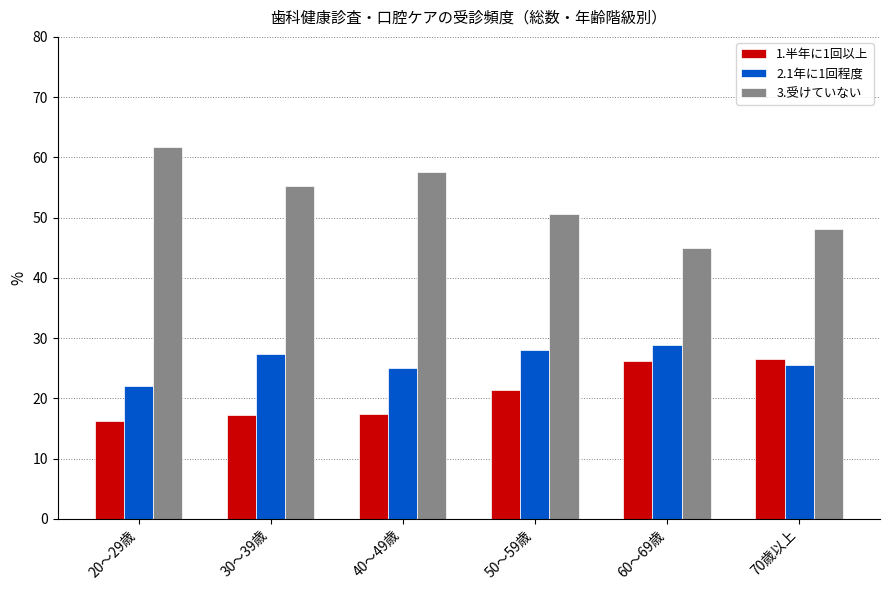

Rank the series by their average value, from highest to lowest.

3.受けていない, 2.1年に1回程度, 1.半年に1回以上